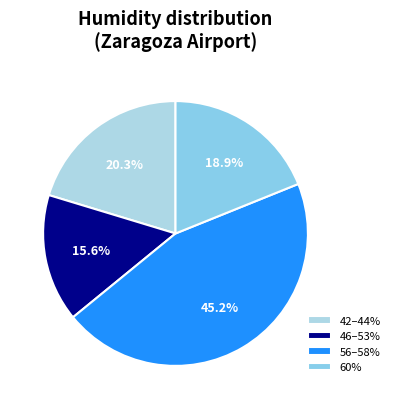

Which slice is the largest?

56–58%